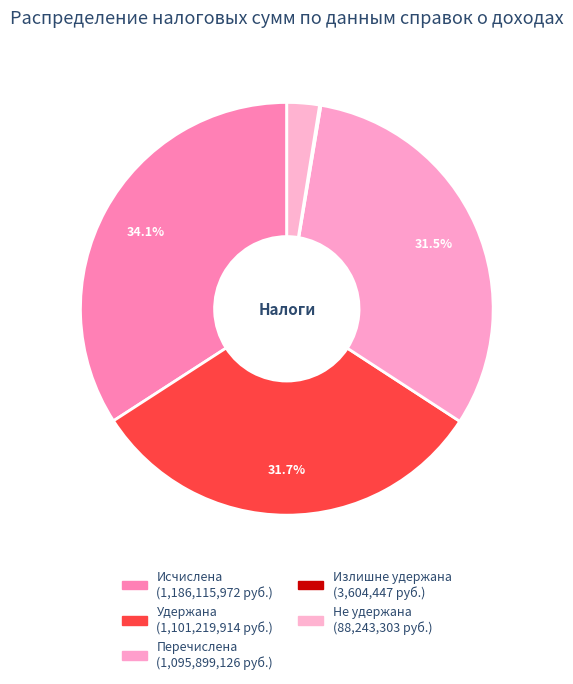

What is the largest slice in the pie chart?

Сумма налога исчисленная